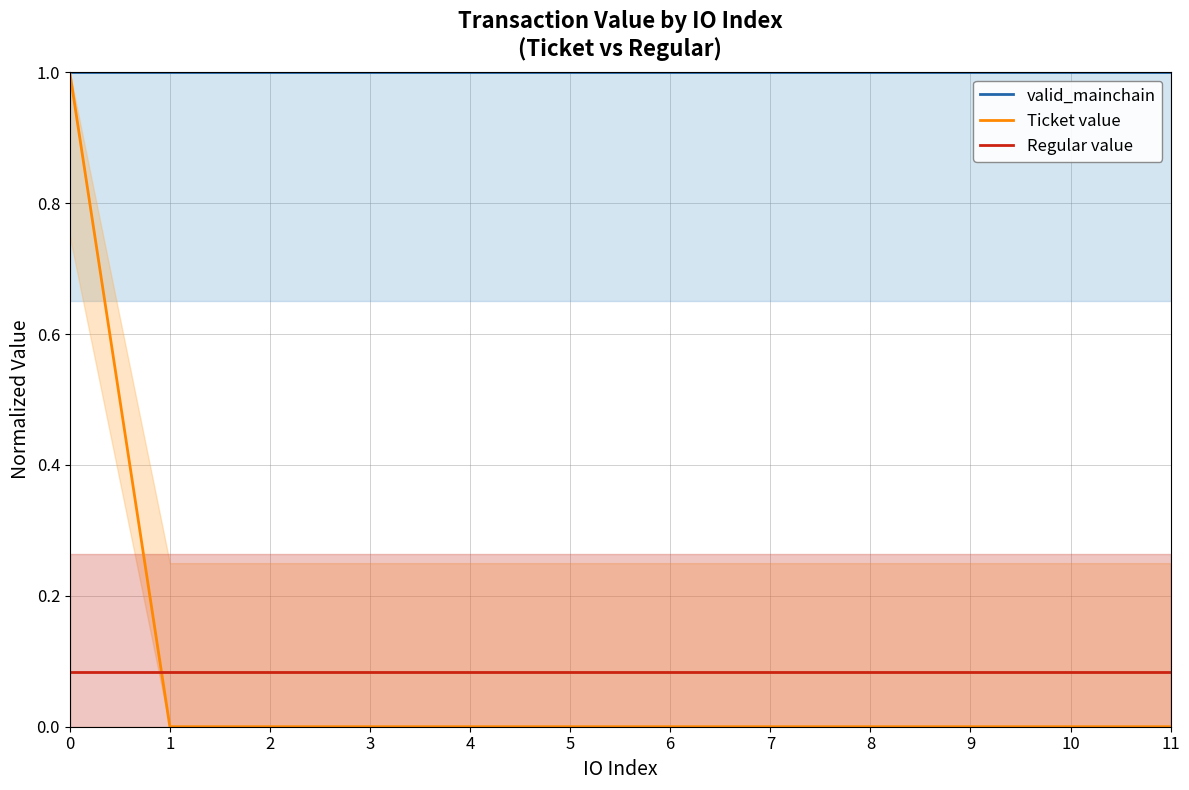

What is the sum of the Regular value values at 5 and 4?

0.2